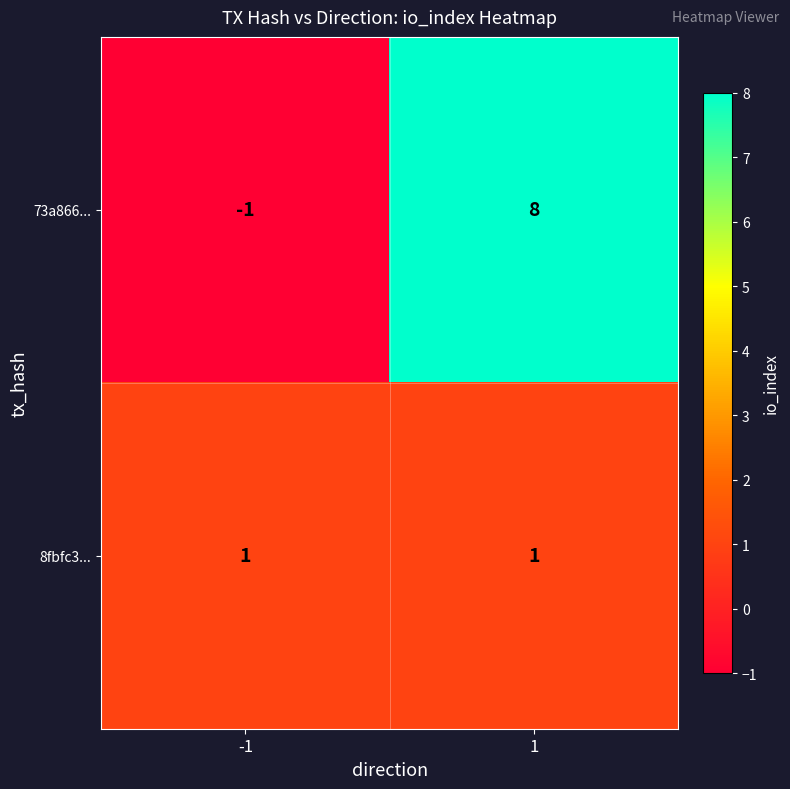

At how many categories does at least one series exceed 0?

2